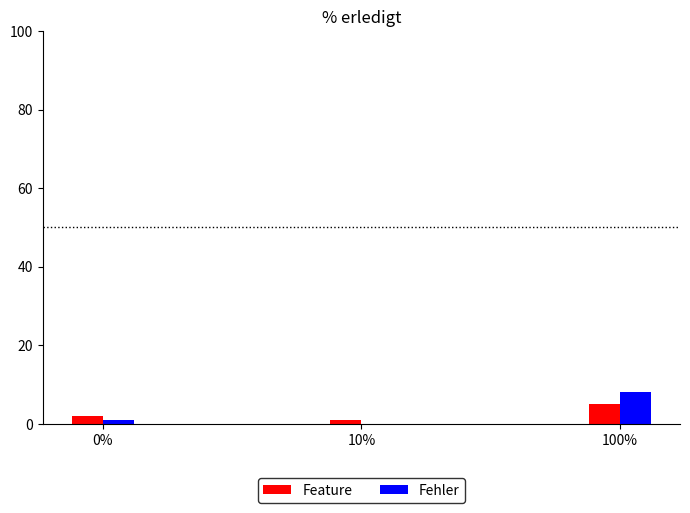

What is the highest value of the Feature series?

5